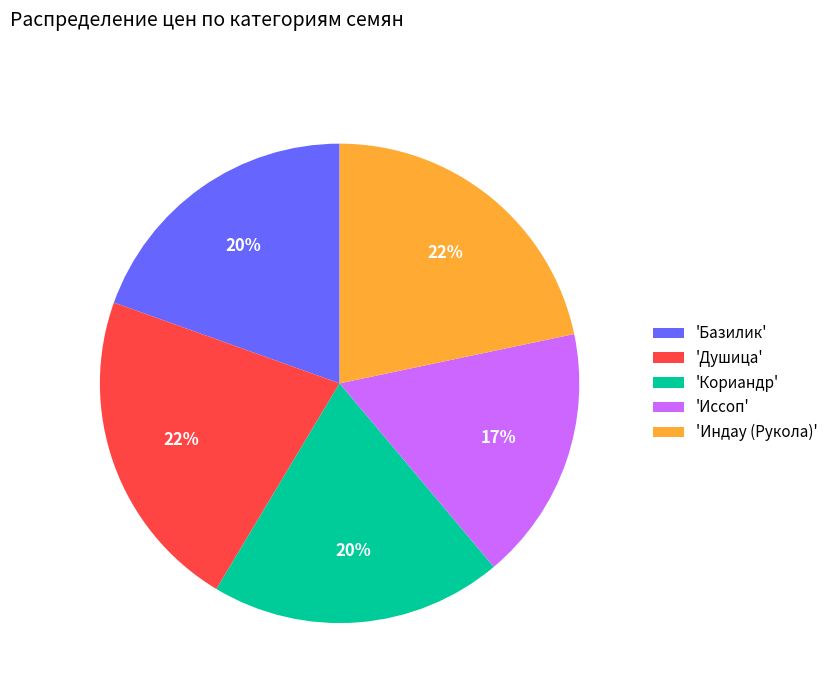

How many slices are in this pie chart?

5